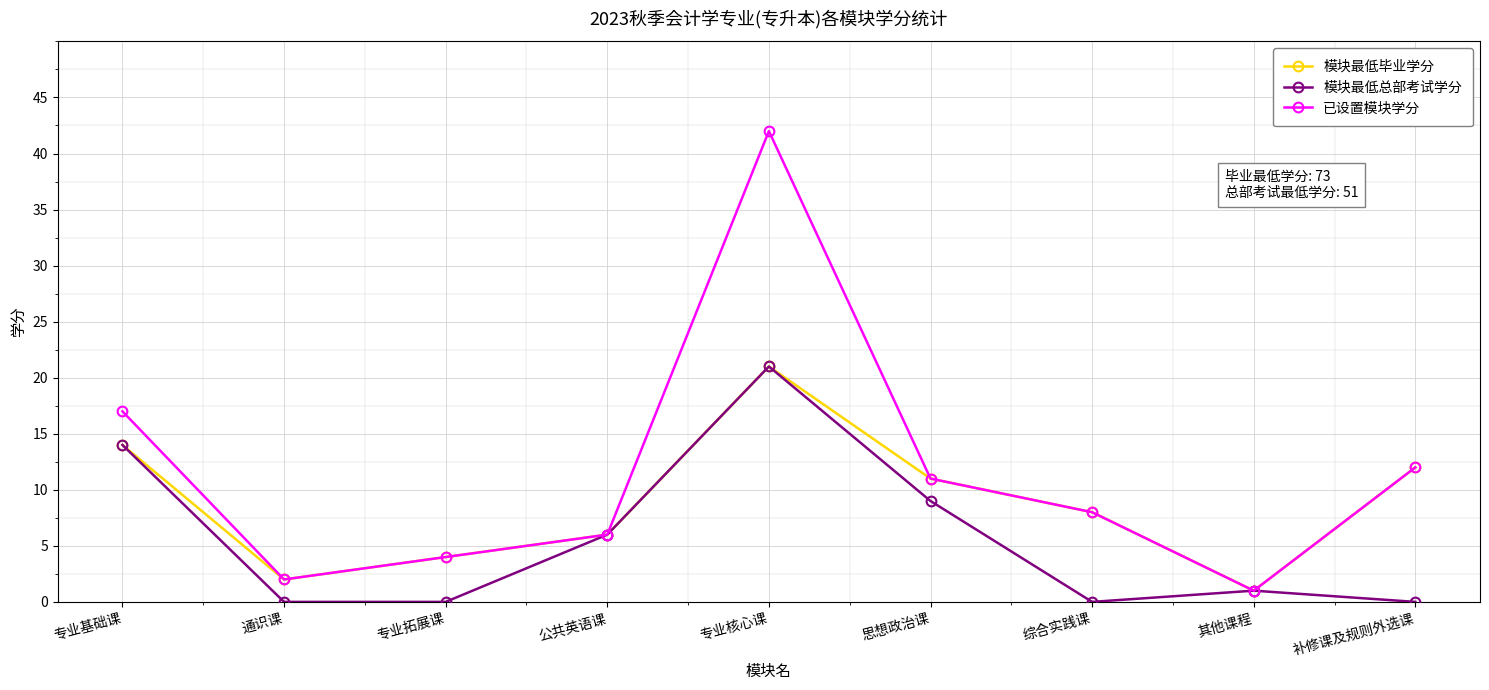

What is the difference between the maximum and minimum values in the 模块最低毕业学分 series?

20